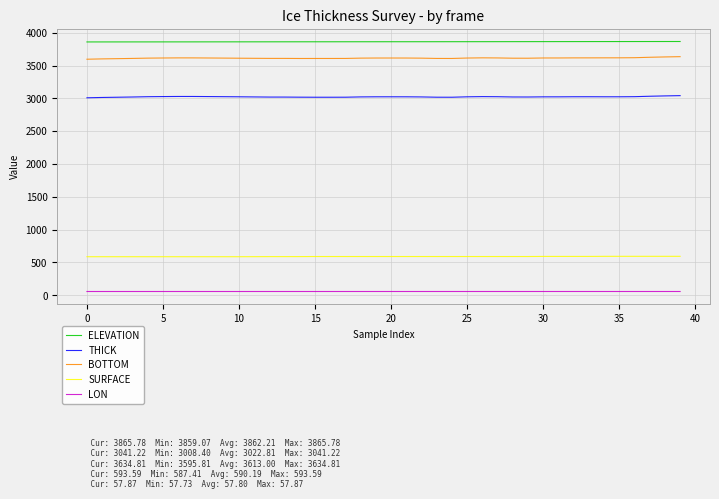

True or false: SURFACE and LON cross at least once.

False